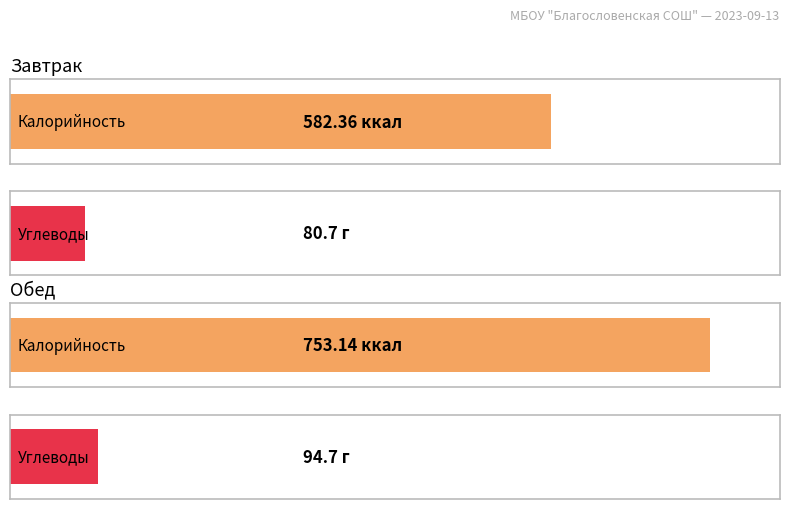

True or false: Калорийность has a value of 582.4 at Завтрак.

True